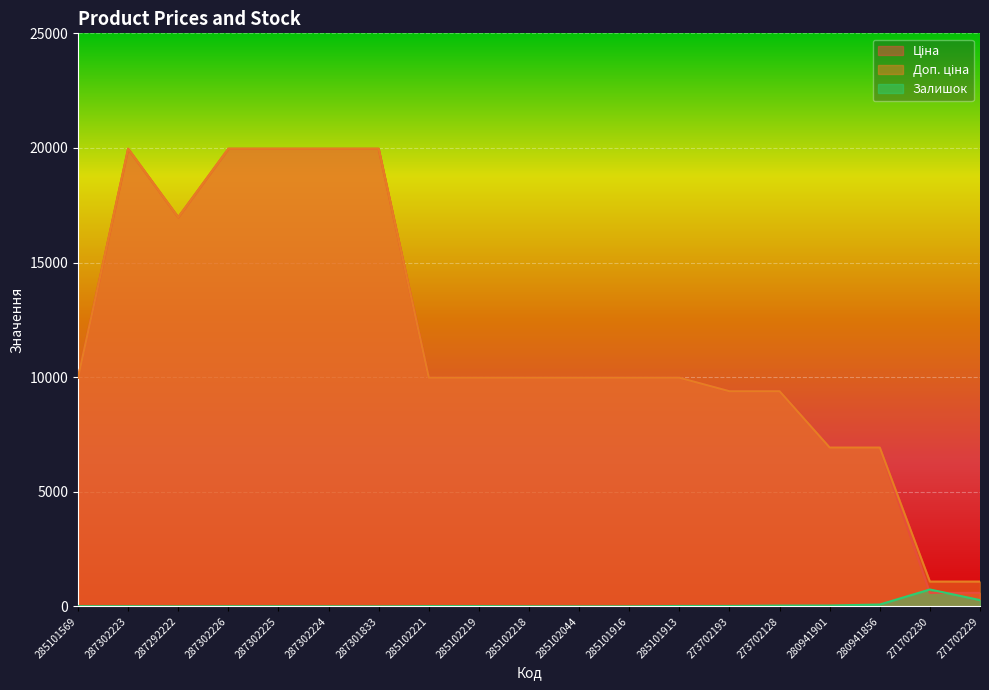

Where is Залишок nearest to the value 368?

271702229